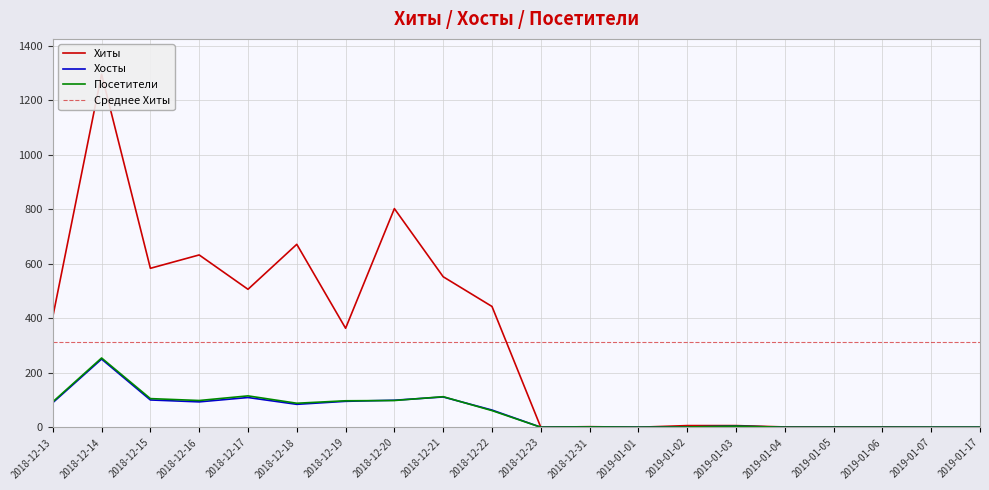

At 2019-01-01, list the series in order from smallest to largest.

Хиты, Хосты, Посетители